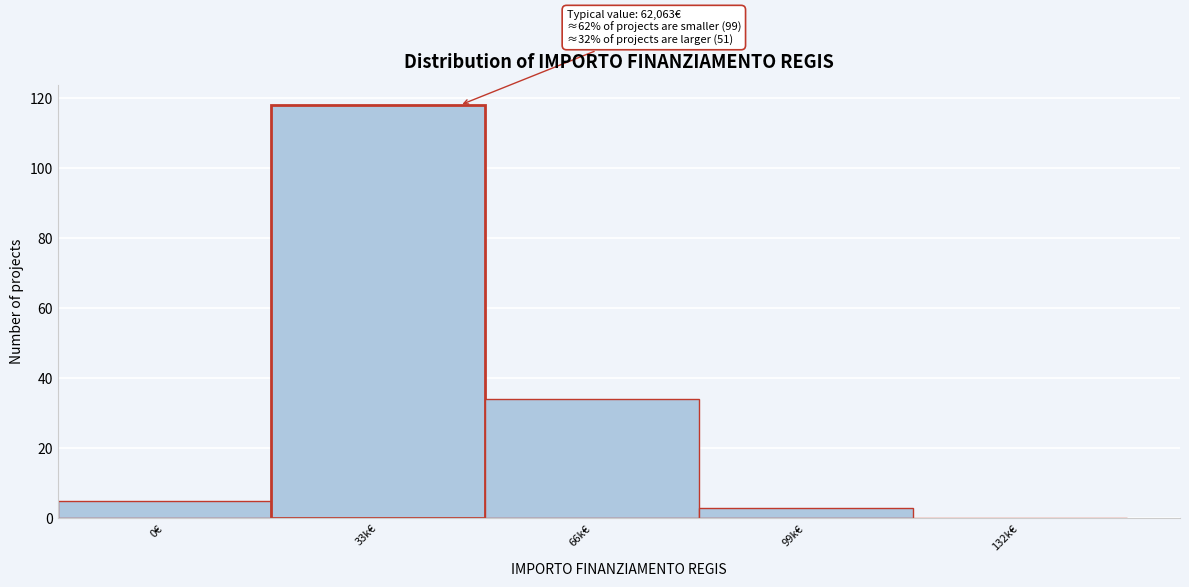

Reading left to right, extract all data points from this chart.

0€=5	33k€=118	66k€=34	99k€=3	132k€=0